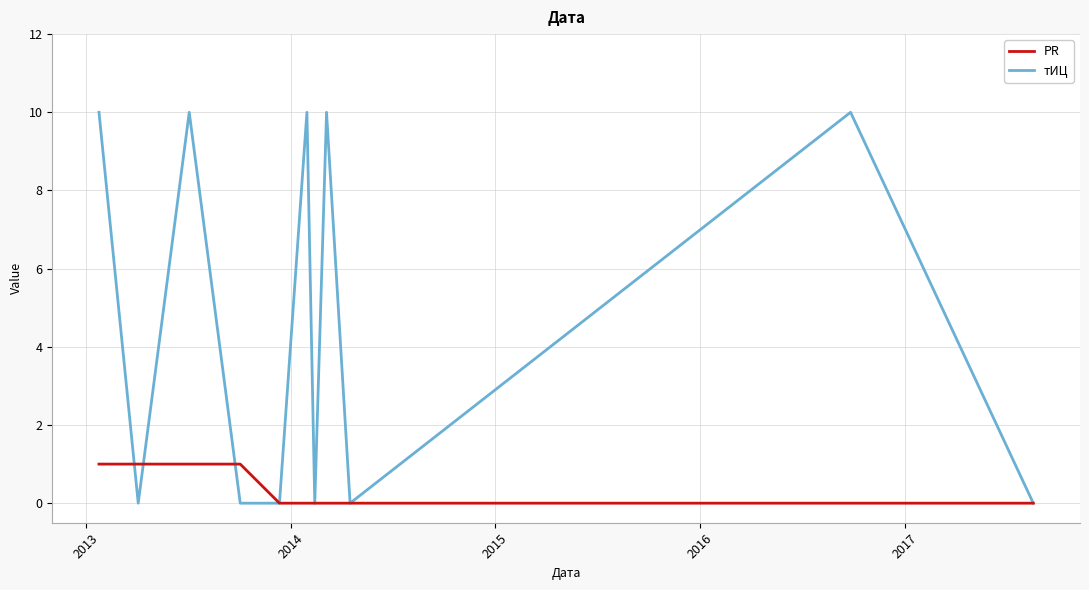

What is the highest value of the тИЦ series?

10